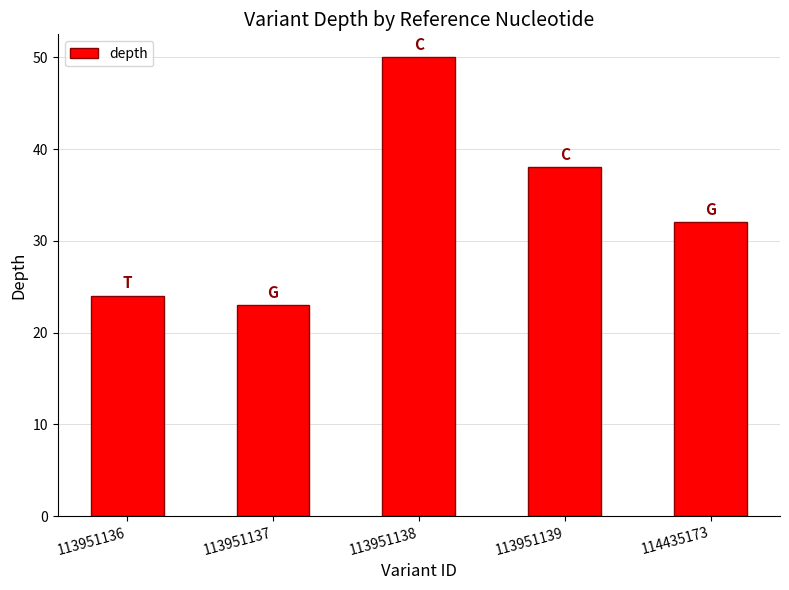

How many values are below 32?

2